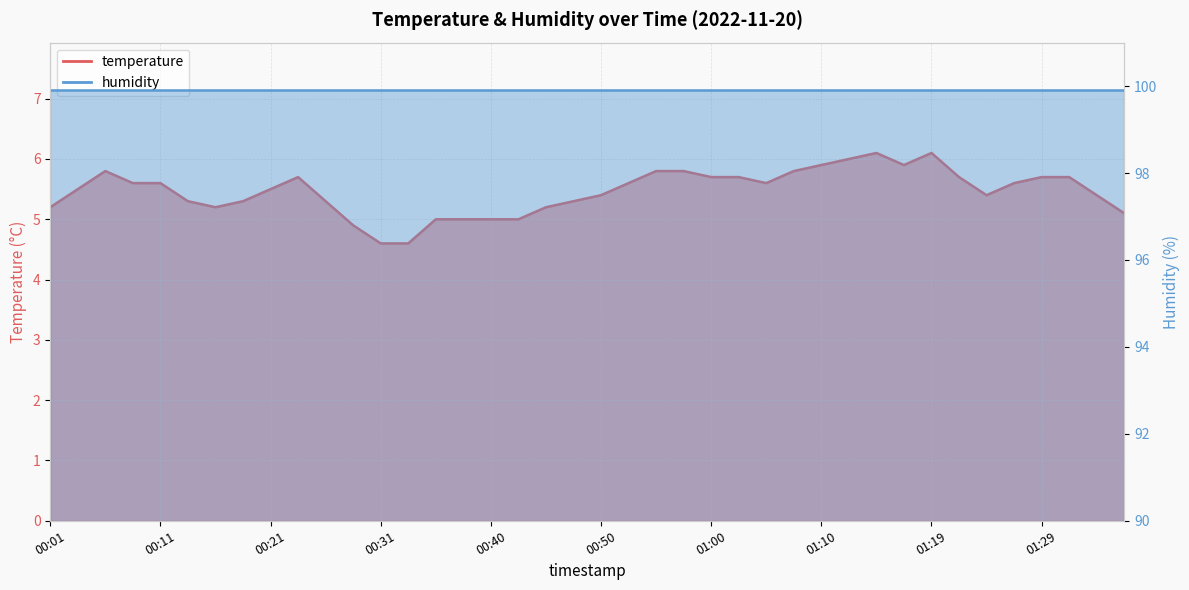

What is the difference between the values at 01:12 and 01:29?

0.3